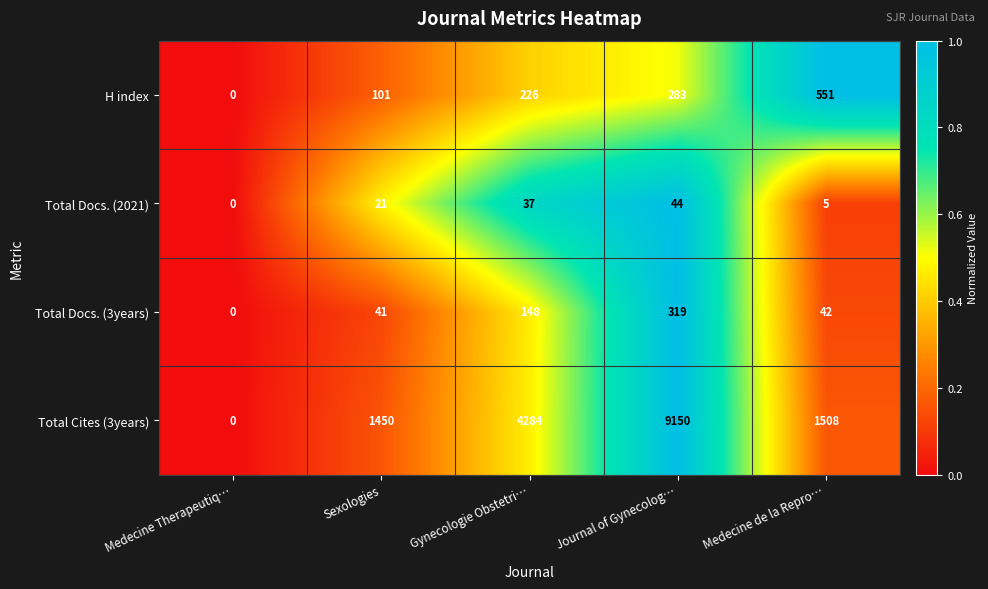

Read the Total Docs. (2021) value at Journal of Gynecolog….

44